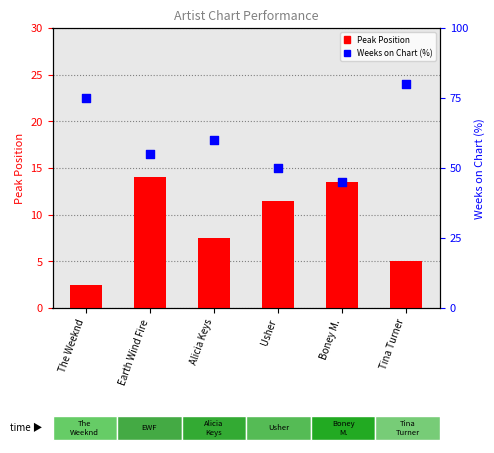

Which series has the widest spread of Y values?

Weeks on Chart (%)